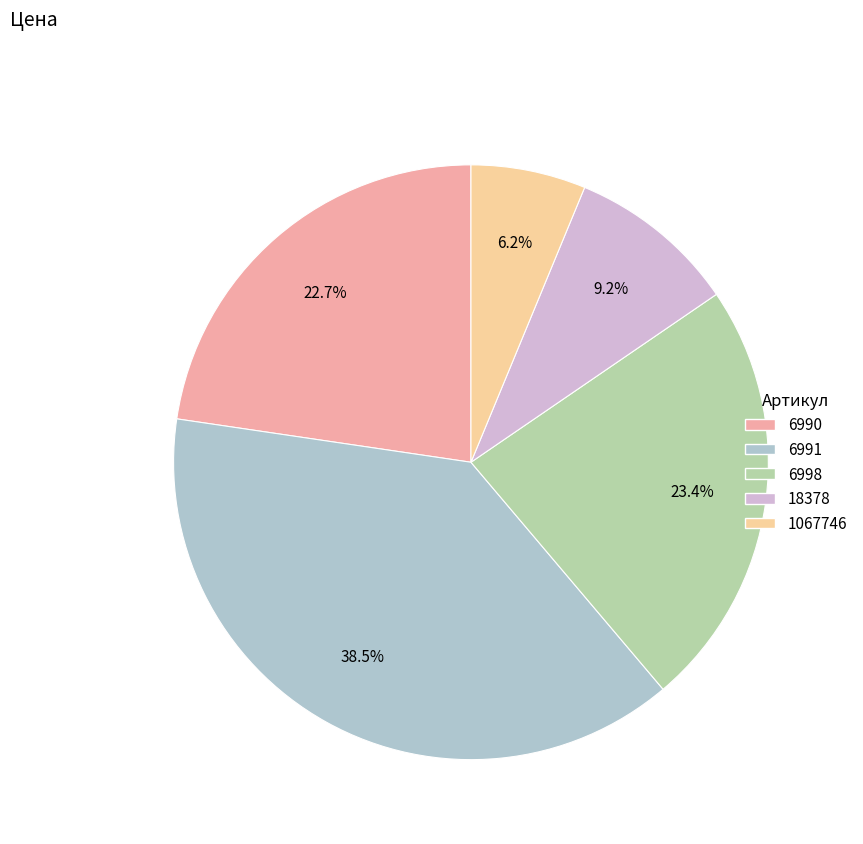

What percentage is the 18378 slice, to the nearest percent?

9%